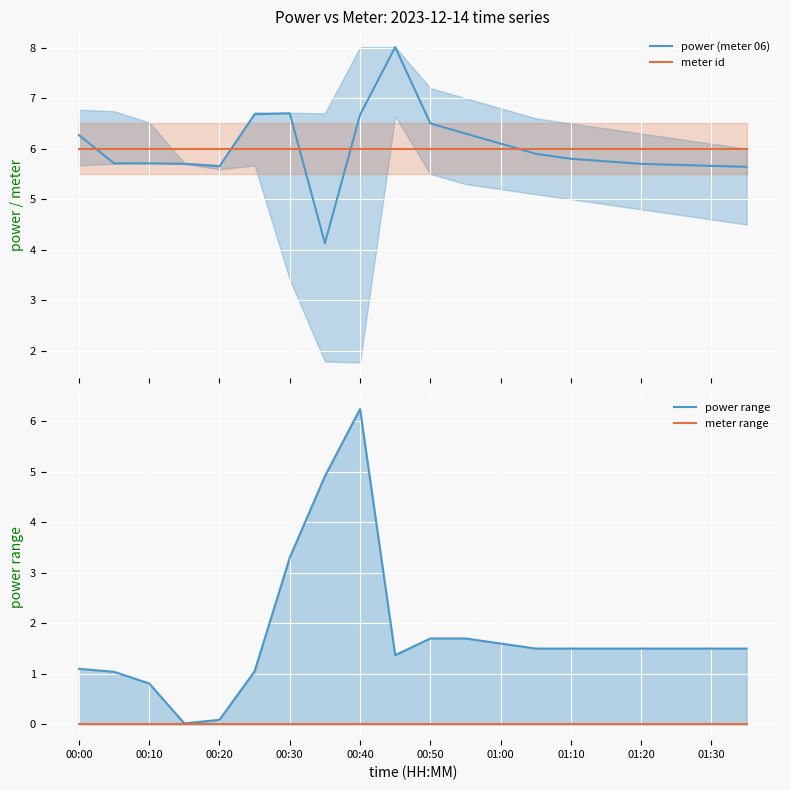

How many distinct data groups are displayed?

4